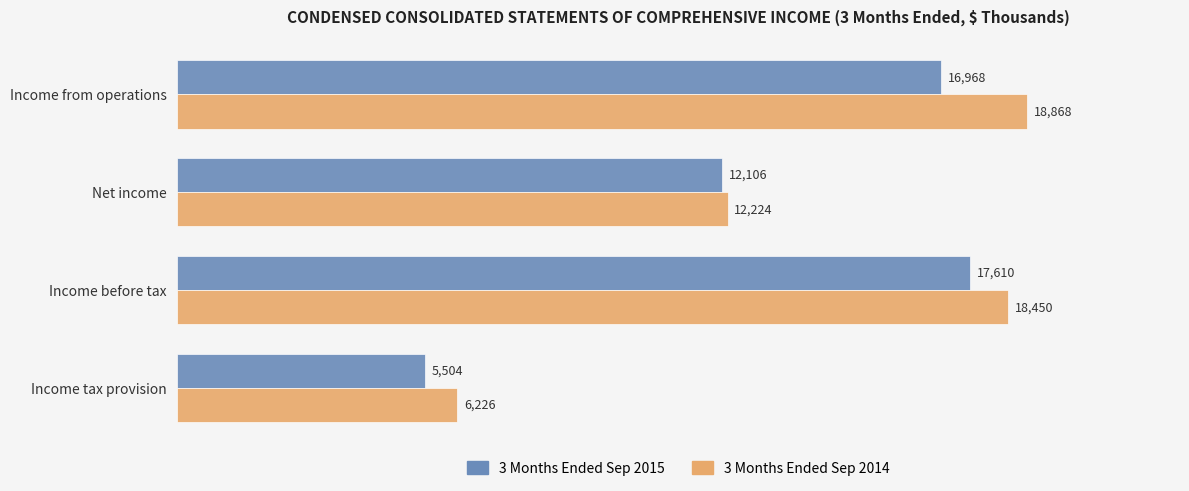

What is the difference between the highest and lowest values at Income from operations?

1900